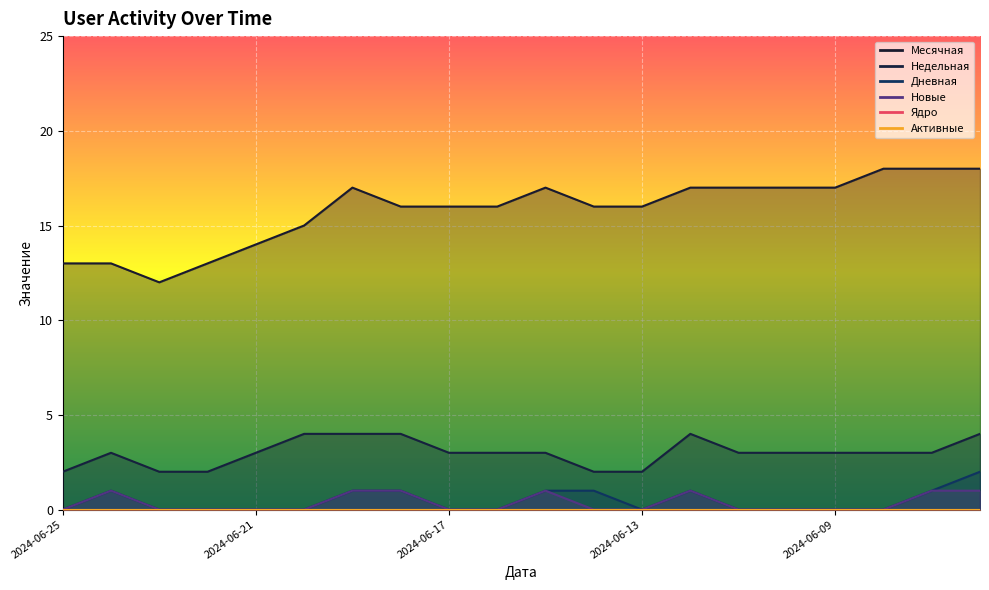

Which has a higher value, 2024-06-18 or 2024-06-17?

2024-06-18